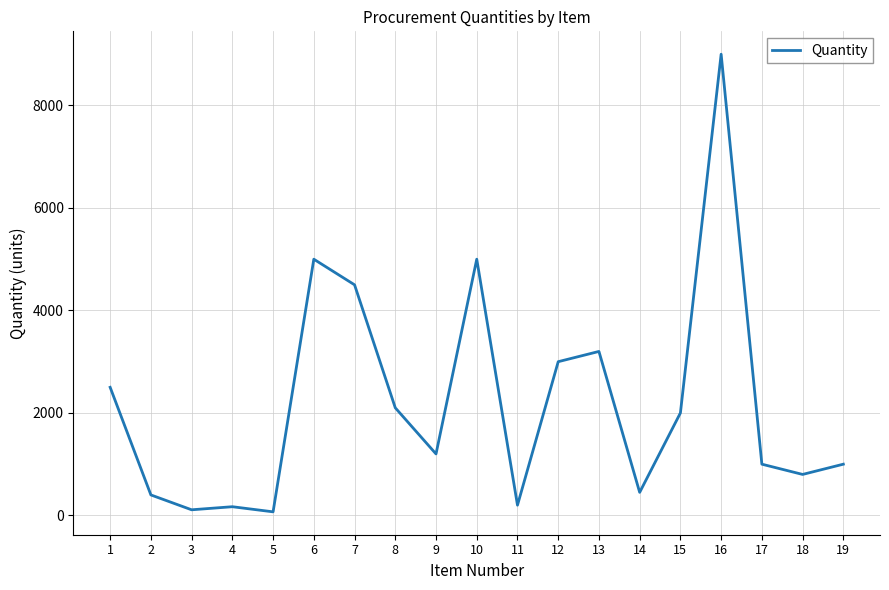

The chart shows a value of 2780 at 6. True or false?

False